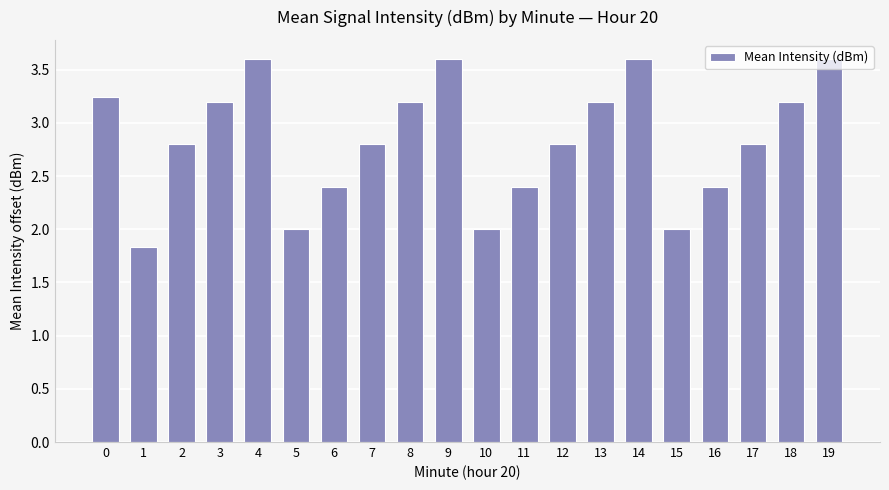

The value at 9 is 5.1. True or false?

False